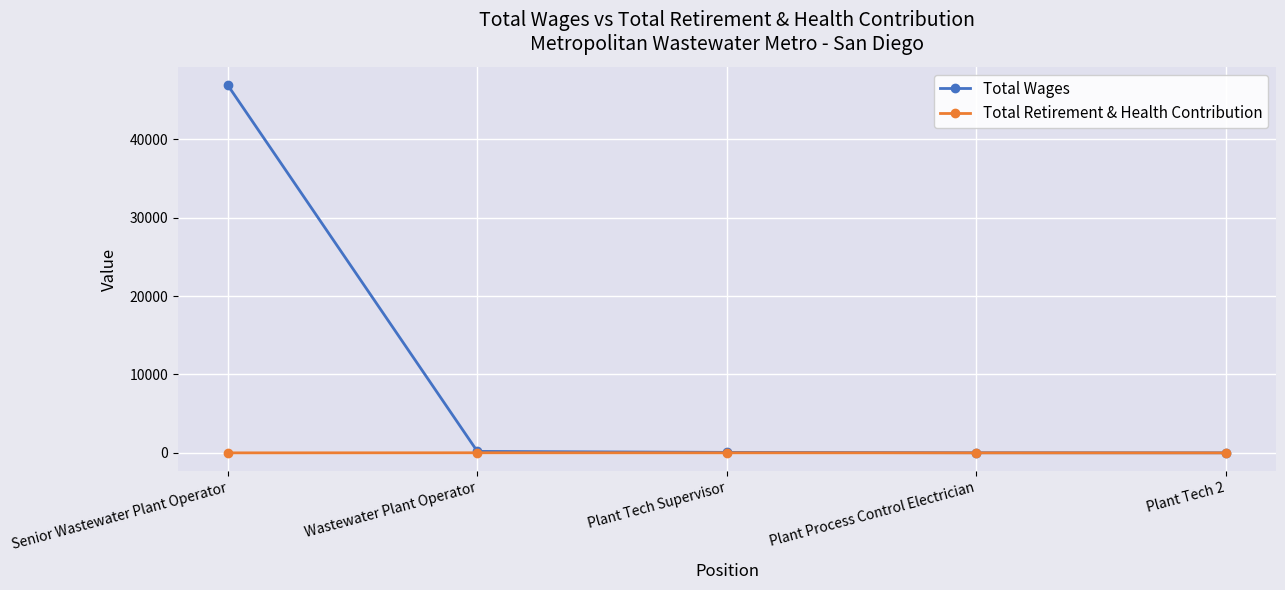

Which series has the widest spread of values?

Total Wages